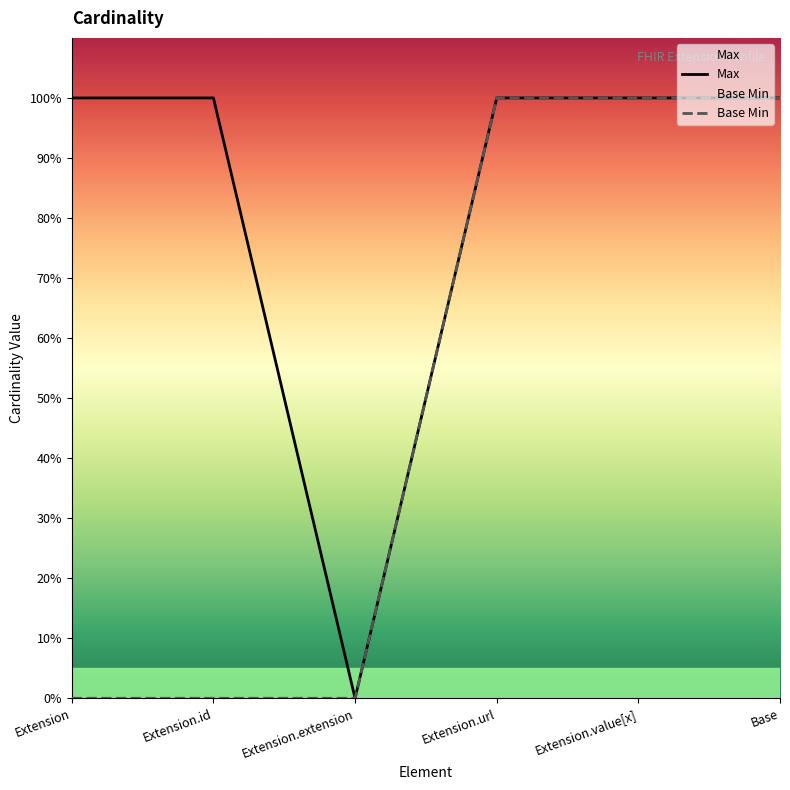

True or false: Max and Base Min cross at least once.

False